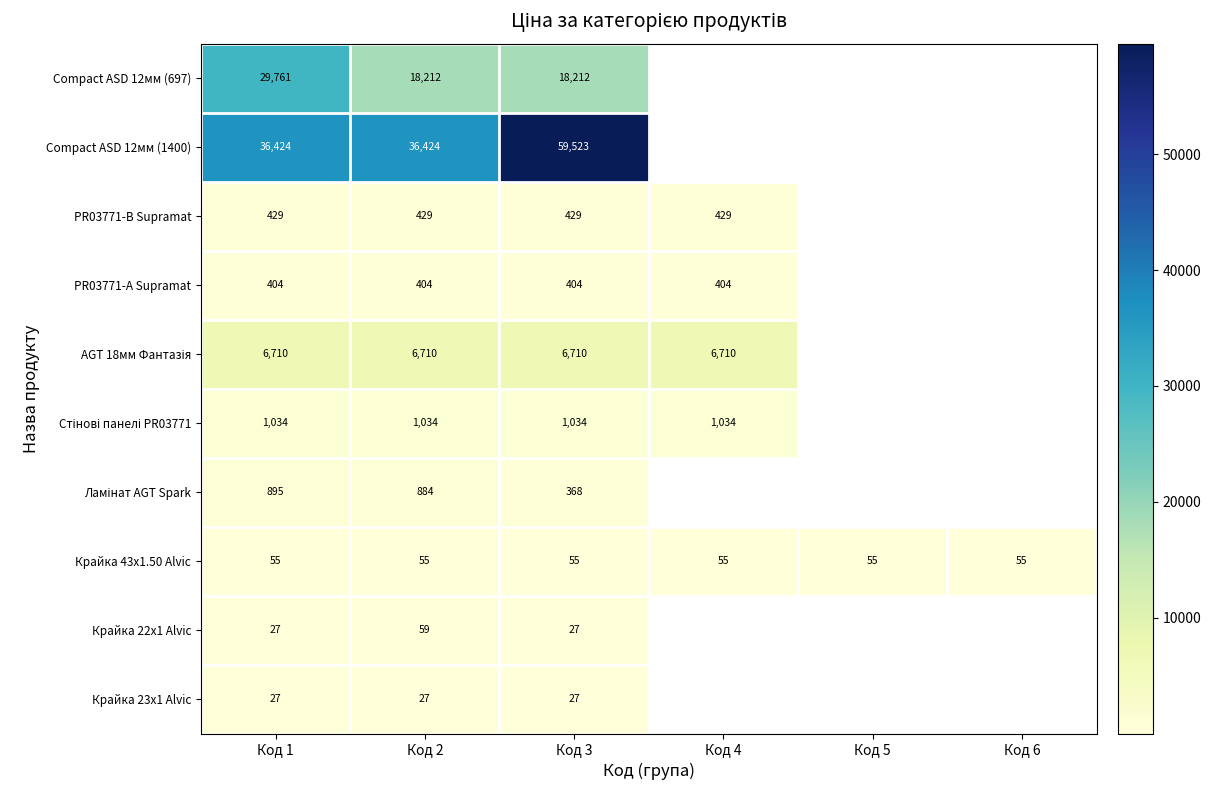

What is the approximate value of Крайка 43x1.50 Alvic at Код 6?

54.8